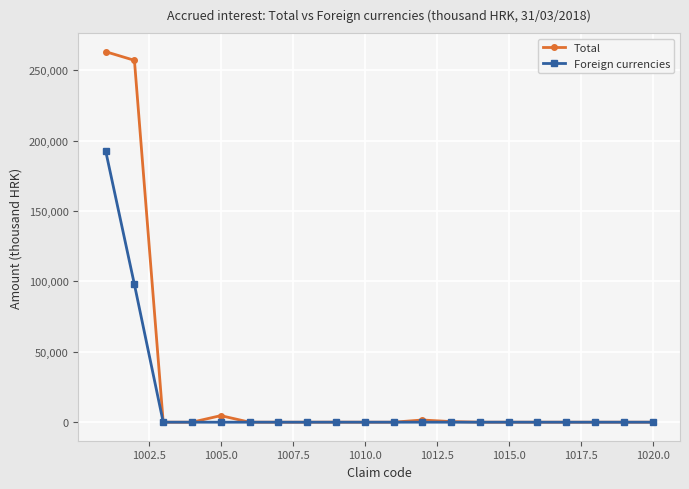

Which series has the largest range (max minus min)?

Total